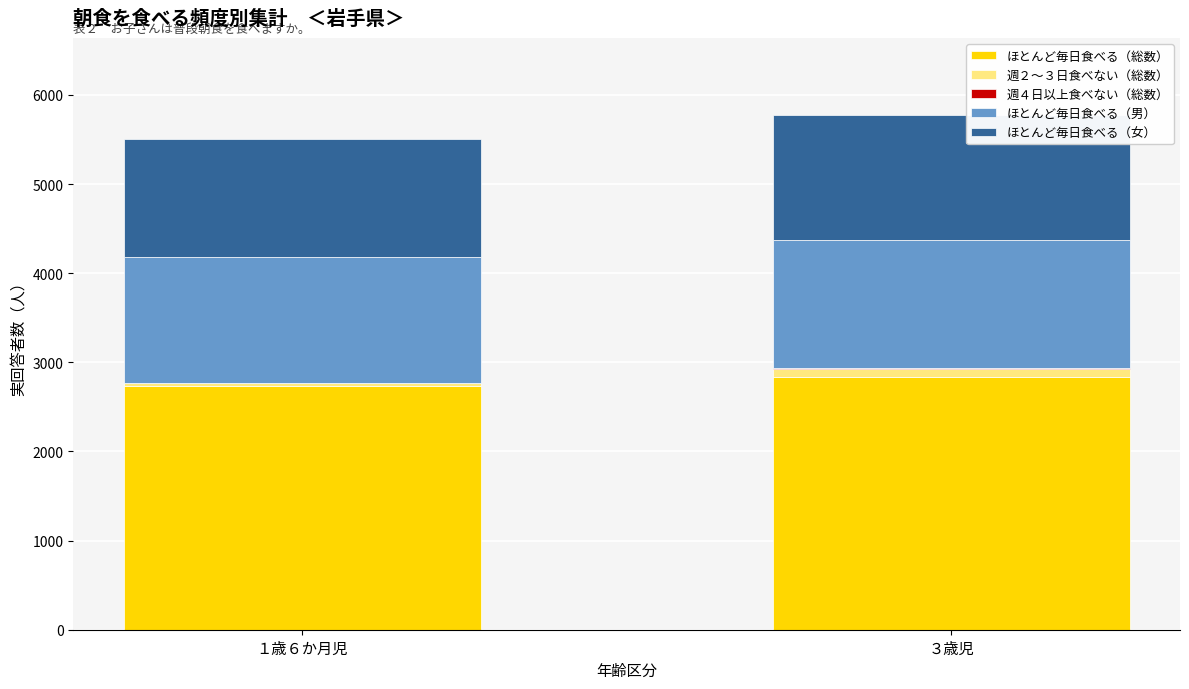

At which category is the sum across all series the highest?

３歳児